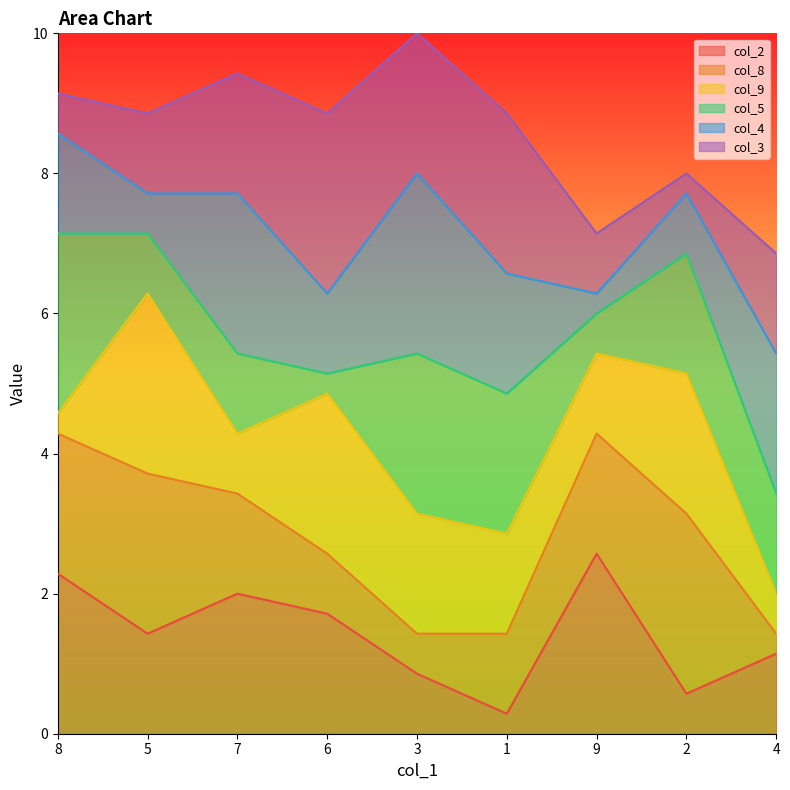

What is the maximum value for col_2?

2.6